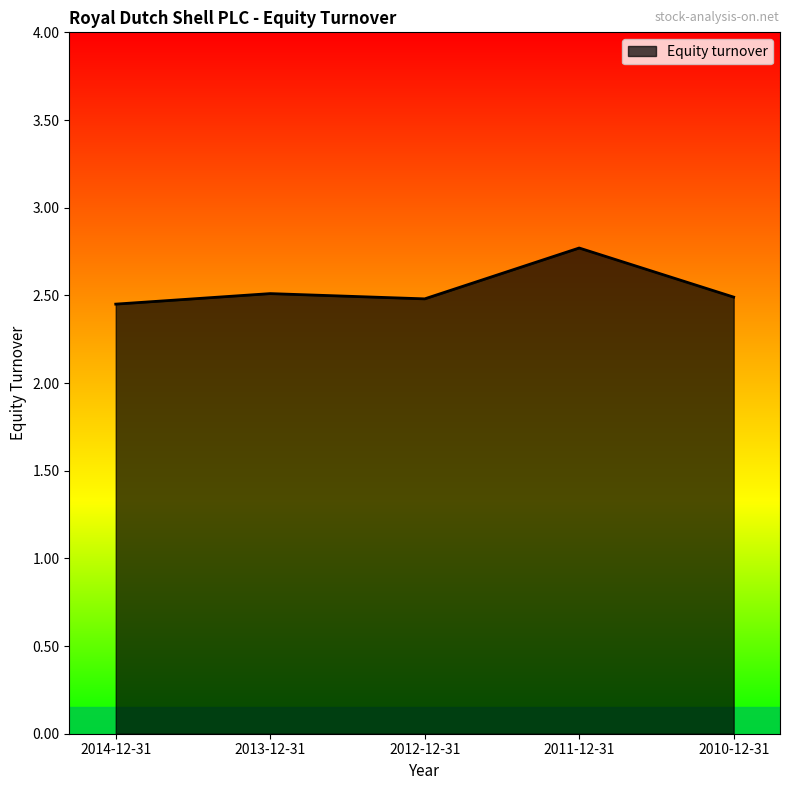

True or false: the data shows 2.8 at 2011-12-31.

True